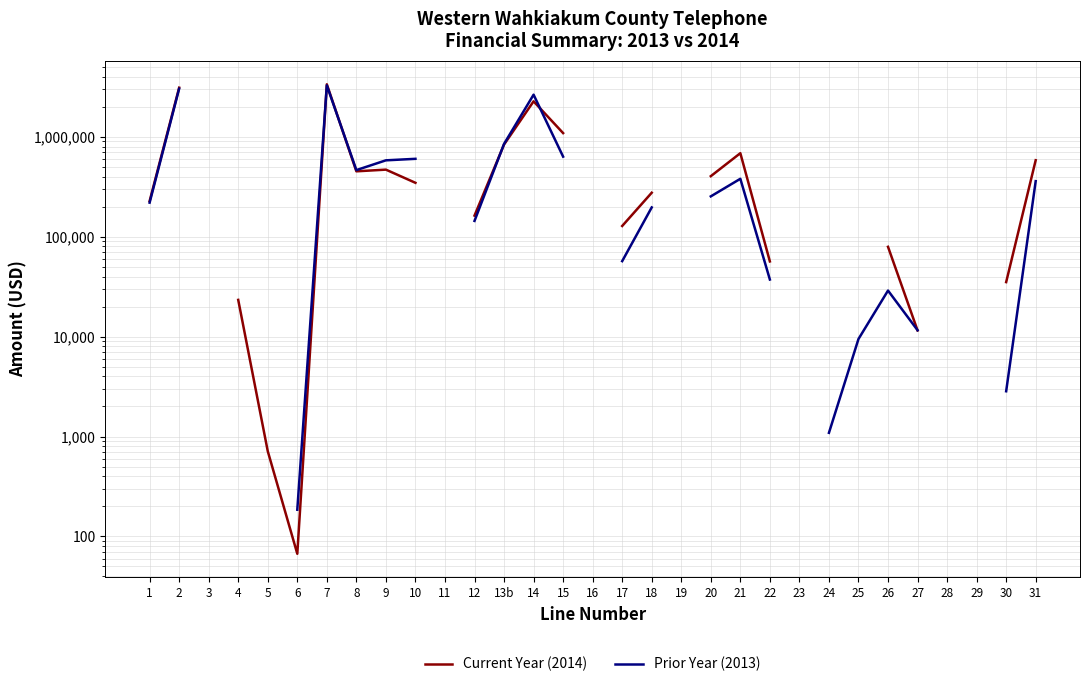

Count the number of data series in this chart.

2